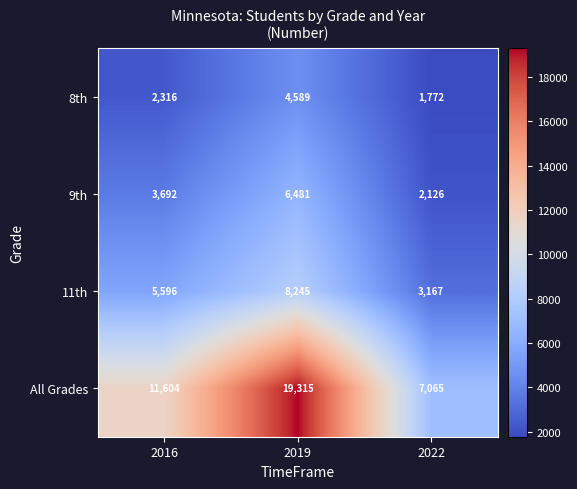

Count the number of data series in this chart.

4